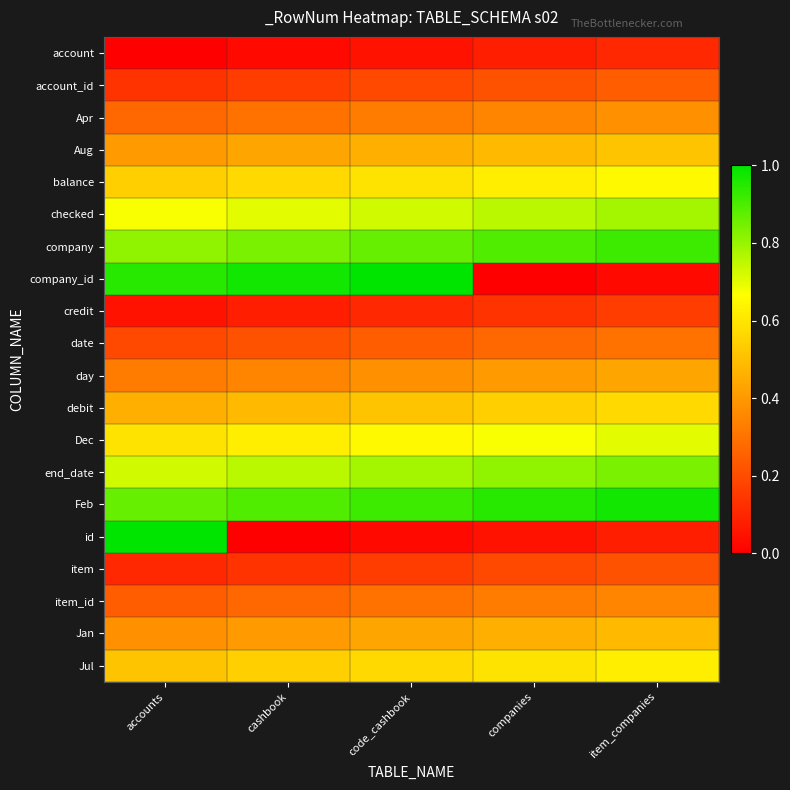

Count the number of data series in this chart.

20